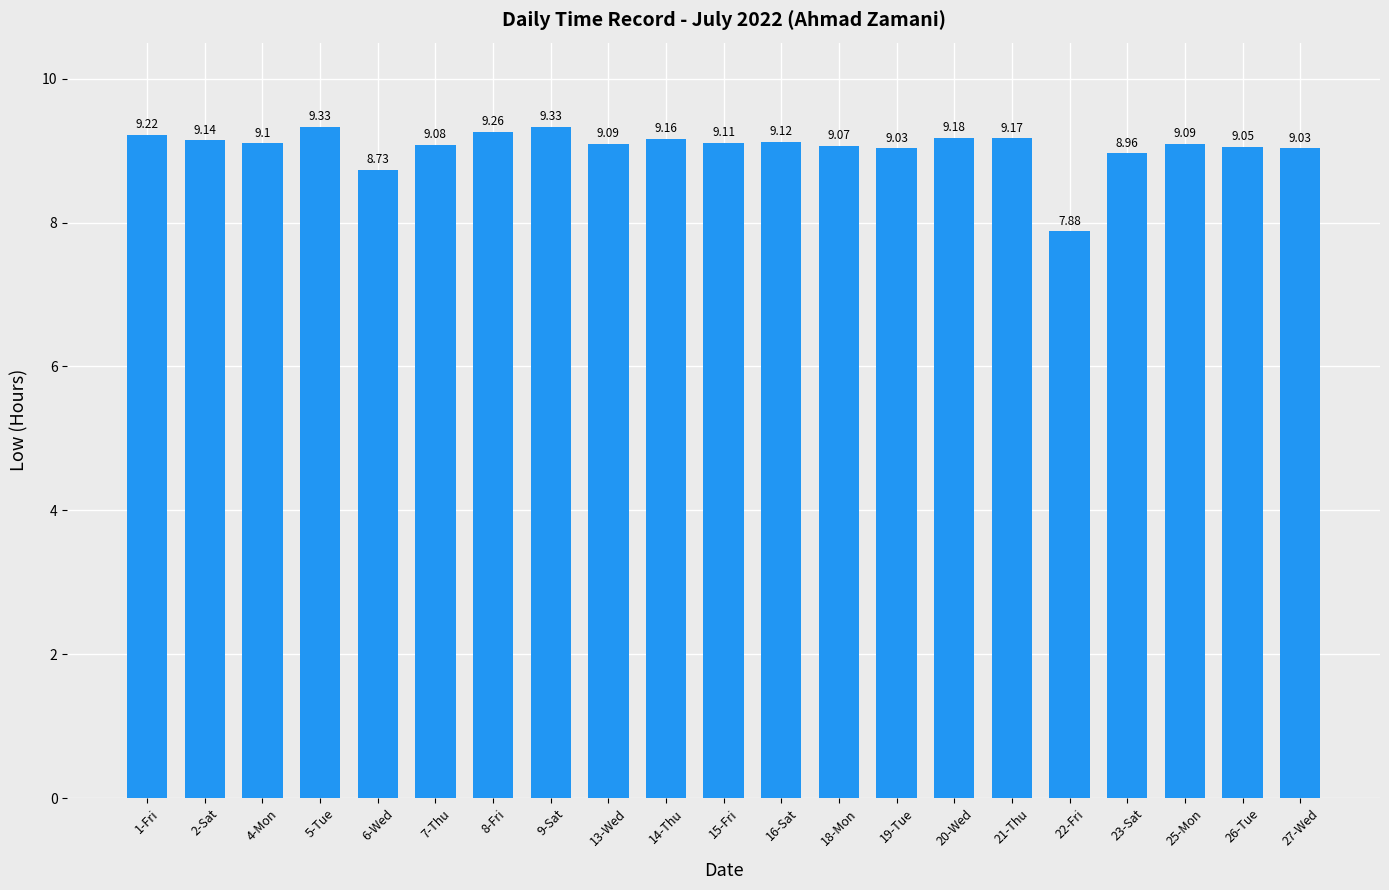

What is the label of the 1st bar from the right?

27-Wed